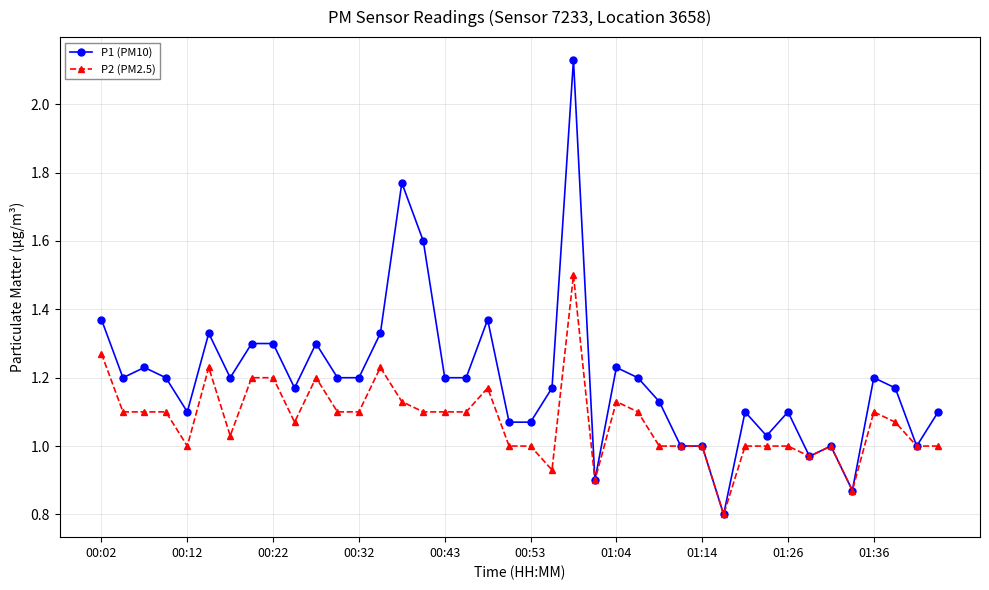

Rank the series by their average value, from lowest to highest.

P2 (PM2.5), P1 (PM10)